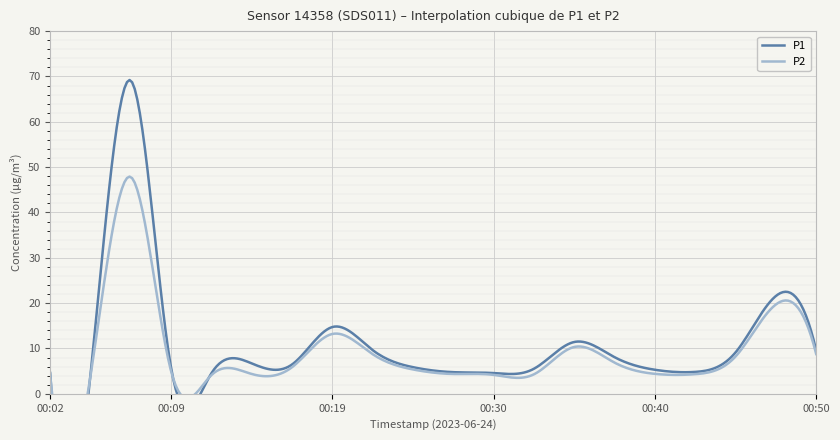

How many interior local peaks does the P2 series have?

4